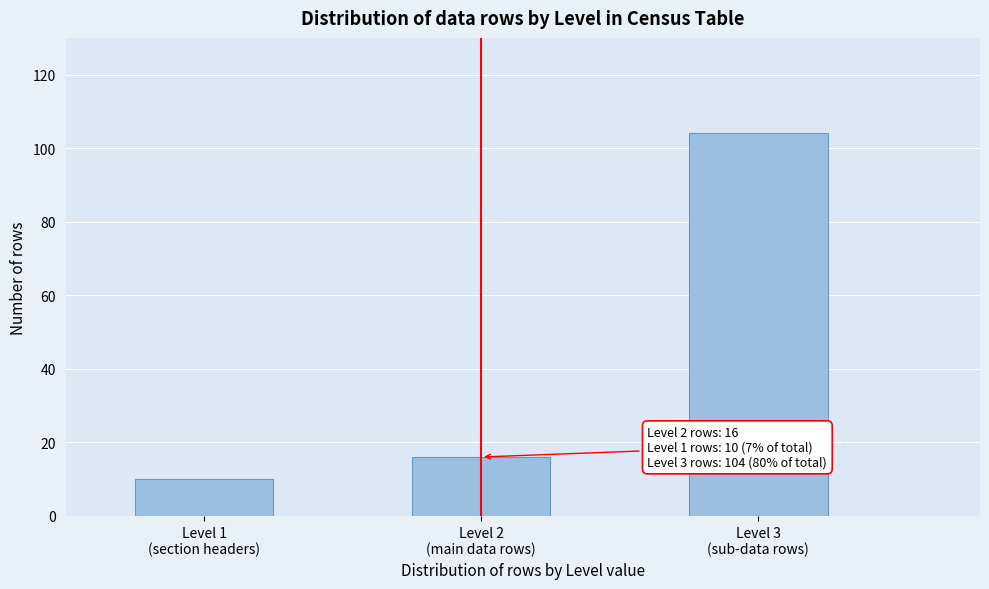

Reading left to right, what are all the values shown in this chart?

10	16	104